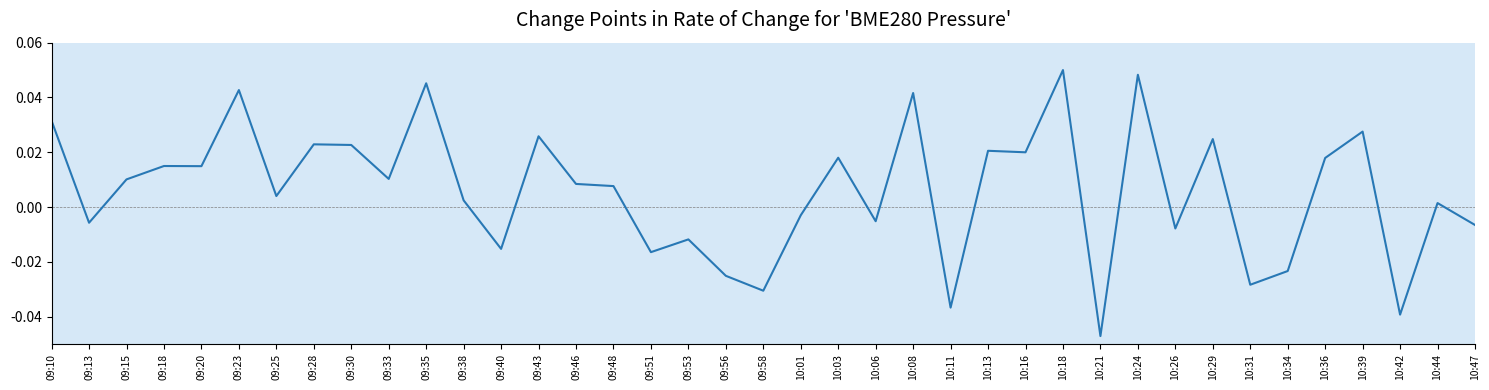

Is it true that the value at 09:10 is 0.1?

False